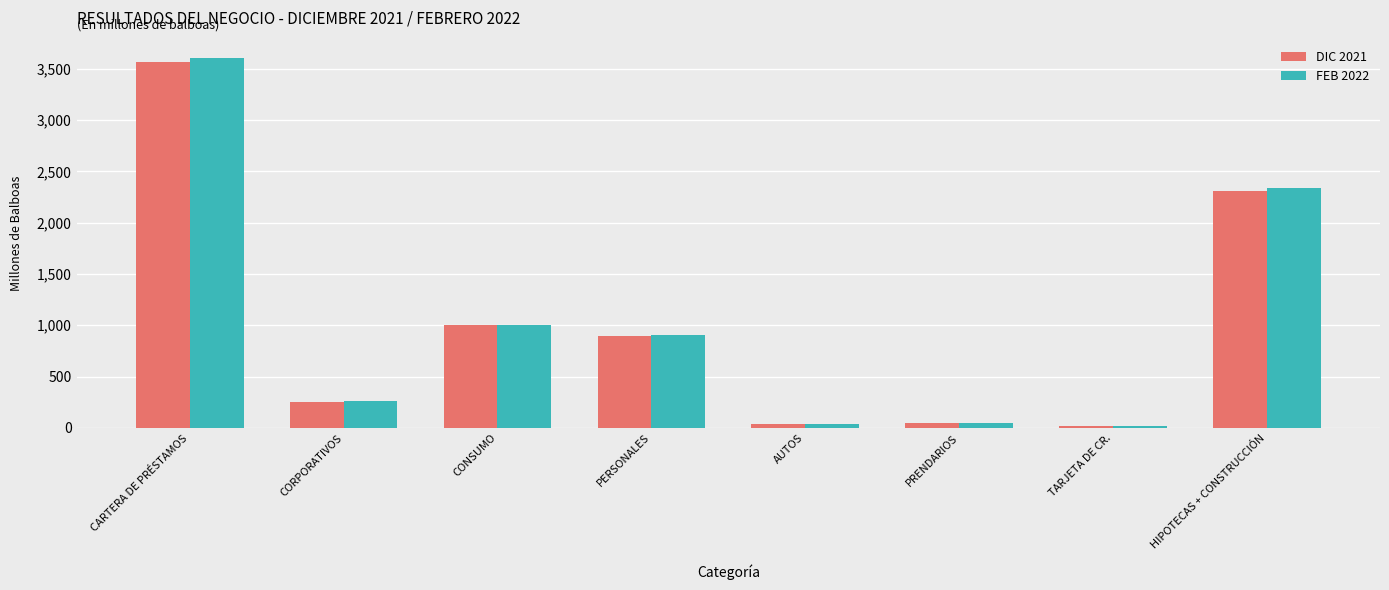

What is the average value of the DIC 2021 series?

1015.5